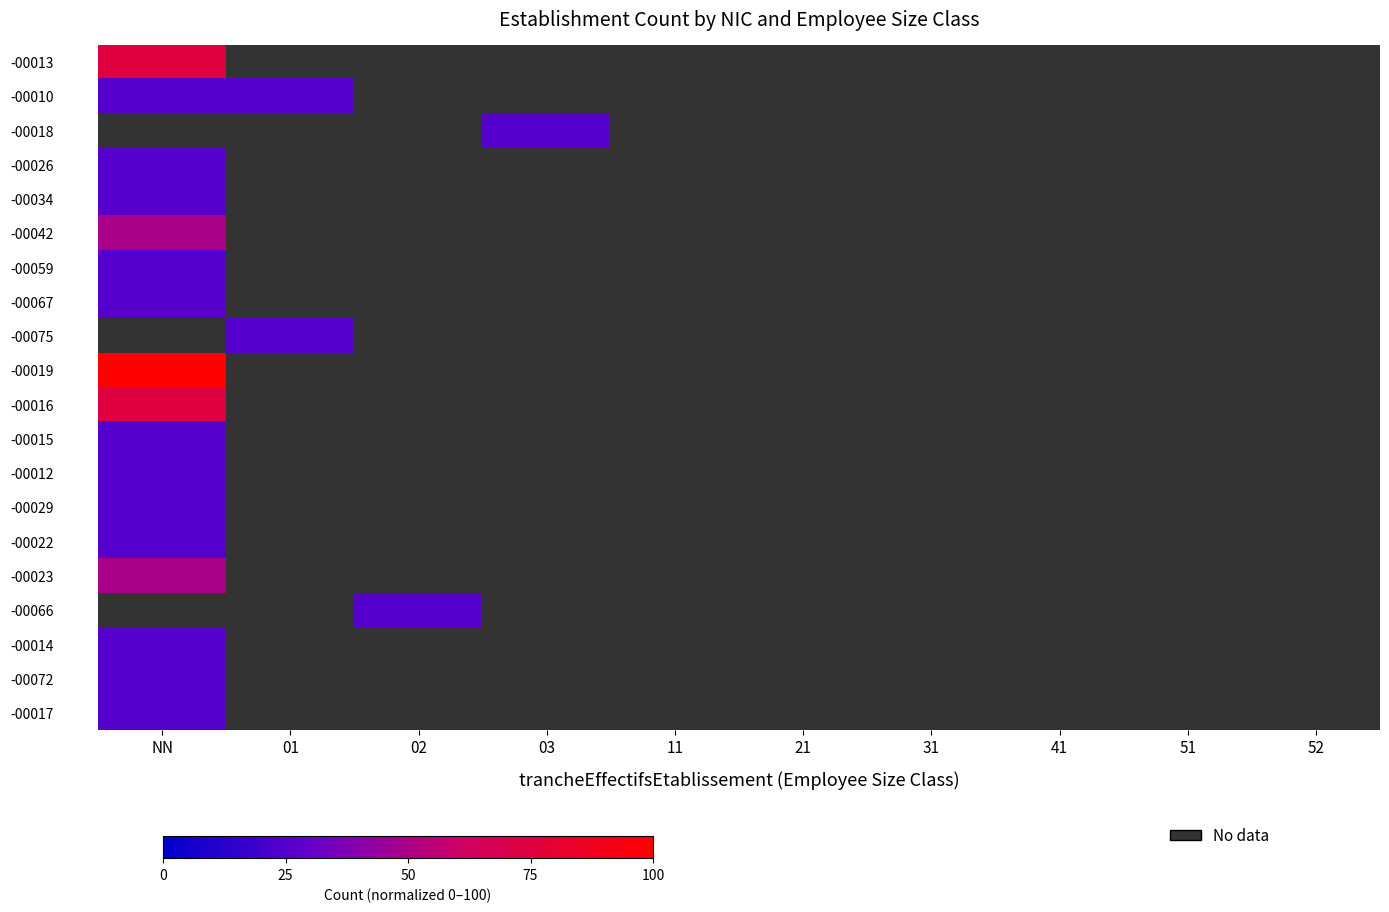

Which category has the lowest value in the -00022 series?

NN